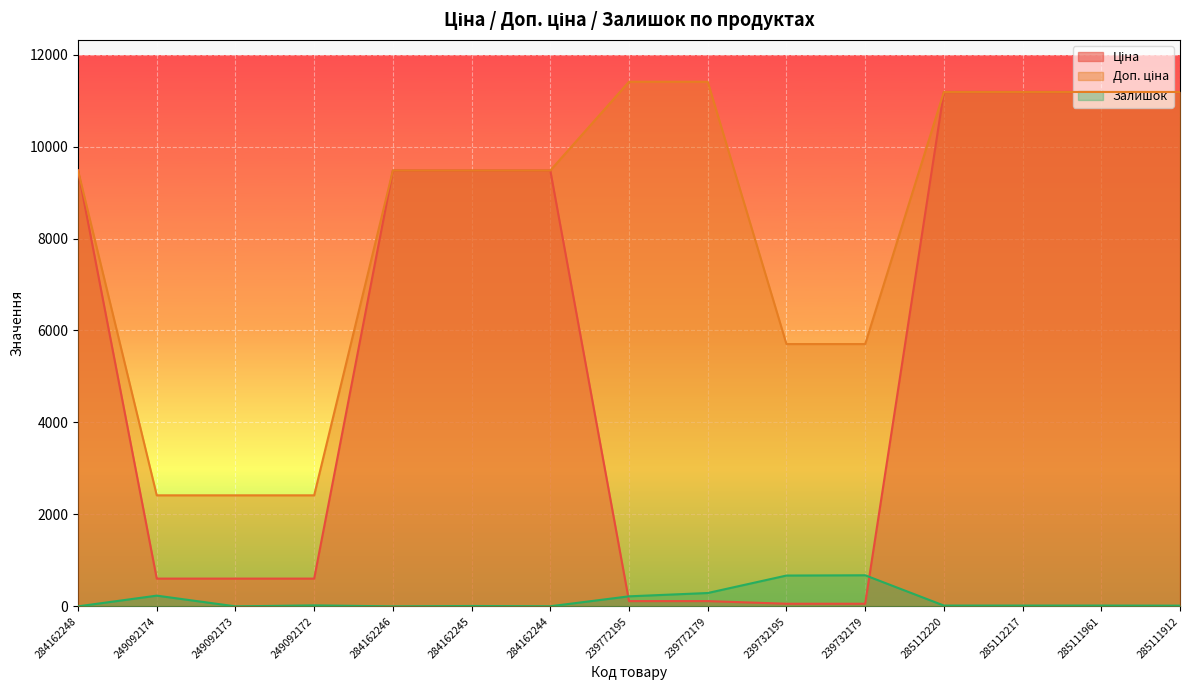

List the series in order of their peak value, lowest first.

Залишок, Ціна, Доп. ціна